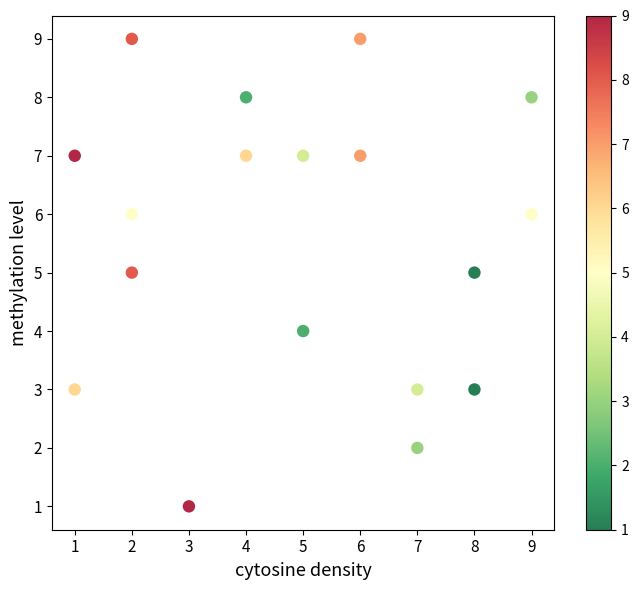

What is the range of X values (max minus min)?

8